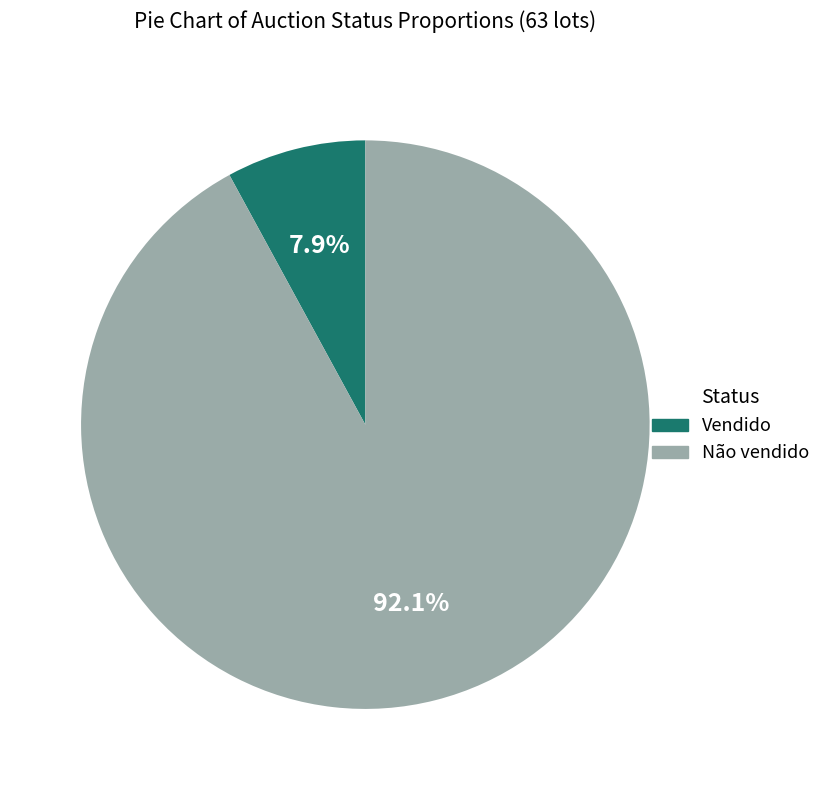

To the nearest percent, what is the difference between the Não vendido and Vendido slice percentages?

84%